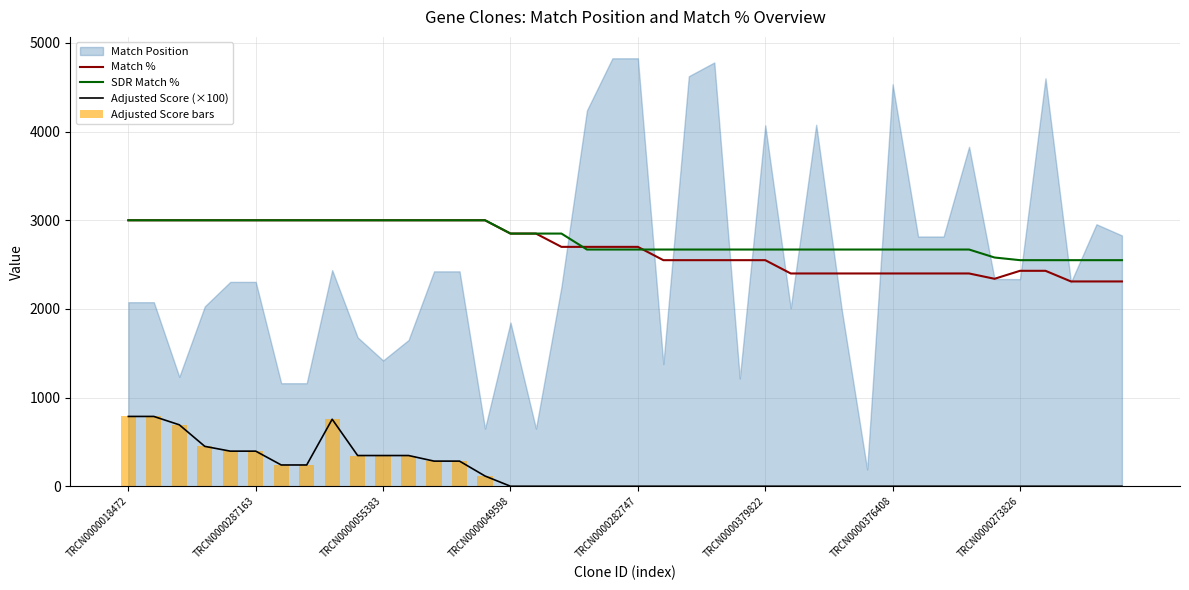

Is it true that Adjusted Score (×100) equals 477.3 at 11?

False